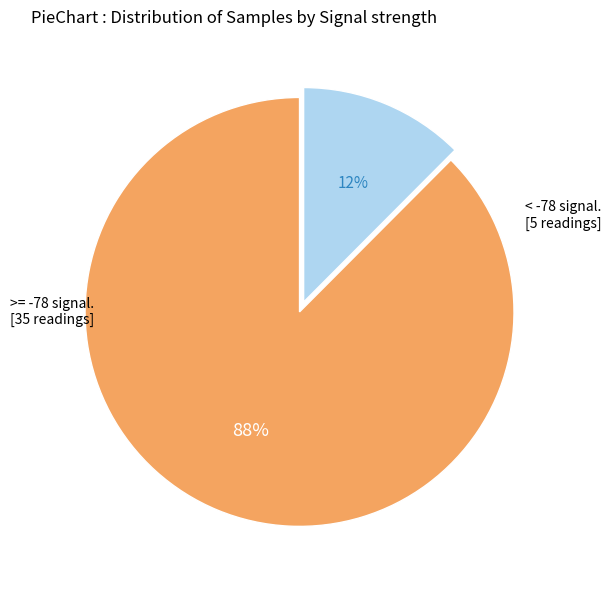

To the nearest percent, what is the average slice percentage?

50%